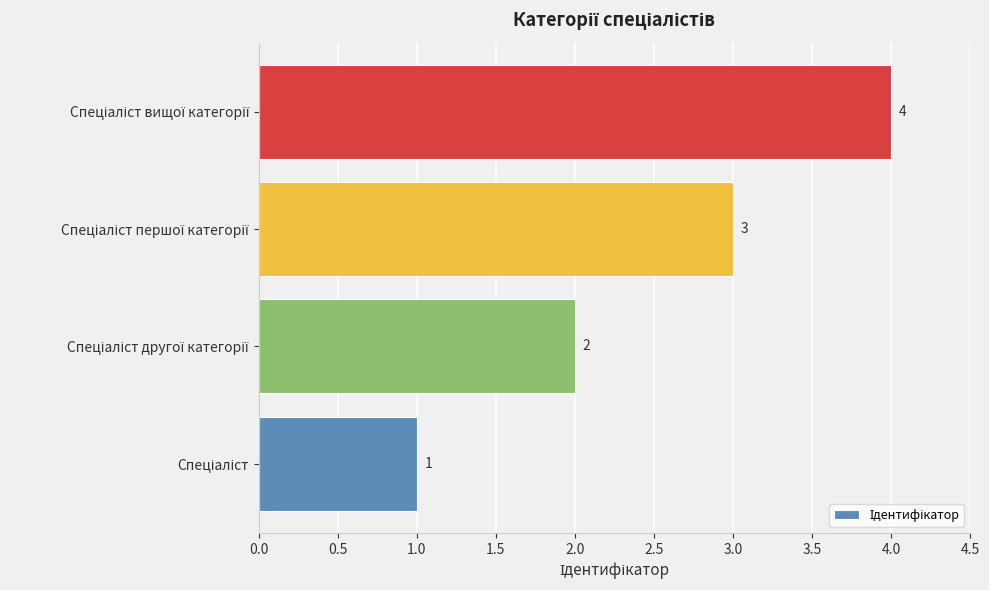

What is the greatest value displayed?

4